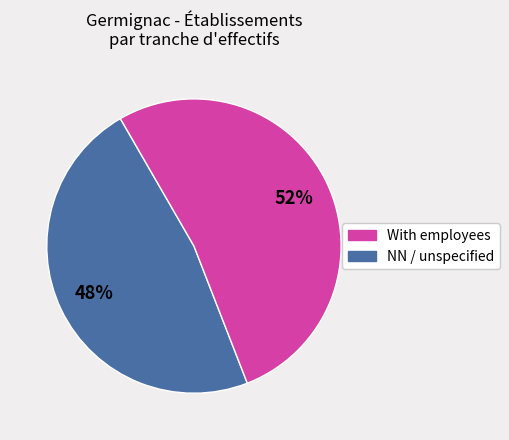

Is there any slice that represents more than half of the pie?

Yes